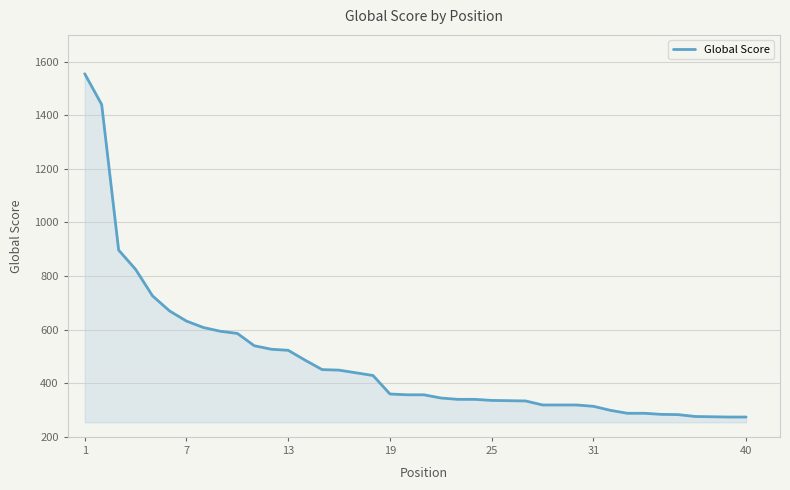

What is the smallest value displayed?

274